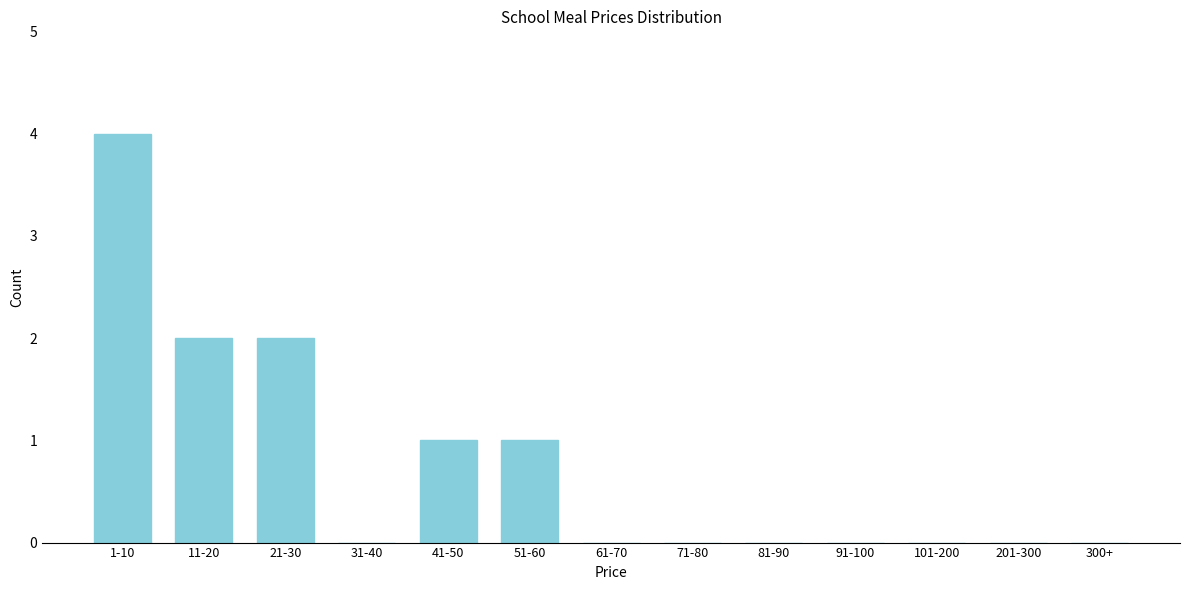

Reading right to left, what are all the values shown in this chart?

300+=0	201-300=0	101-200=0	91-100=0	81-90=0	71-80=0	61-70=0	51-60=1	41-50=1	31-40=0	21-30=2	11-20=2	1-10=4